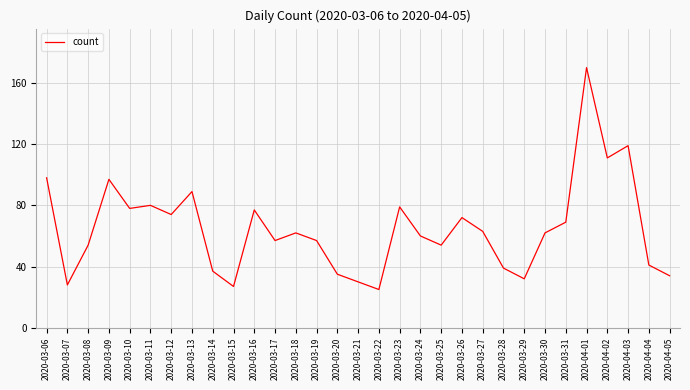

Reading right to left, what are all the values shown in this chart?

2020-04-05=34	2020-04-04=41	2020-04-03=119	2020-04-02=111	2020-04-01=170	2020-03-31=69	2020-03-30=62	2020-03-29=32	2020-03-28=39	2020-03-27=63	2020-03-26=72	2020-03-25=54	2020-03-24=60	2020-03-23=79	2020-03-22=25	2020-03-21=30	2020-03-20=35	2020-03-19=57	2020-03-18=62	2020-03-17=57	2020-03-16=77	2020-03-15=27	2020-03-14=37	2020-03-13=89	2020-03-12=74	2020-03-11=80	2020-03-10=78	2020-03-09=97	2020-03-08=54	2020-03-07=28	2020-03-06=98